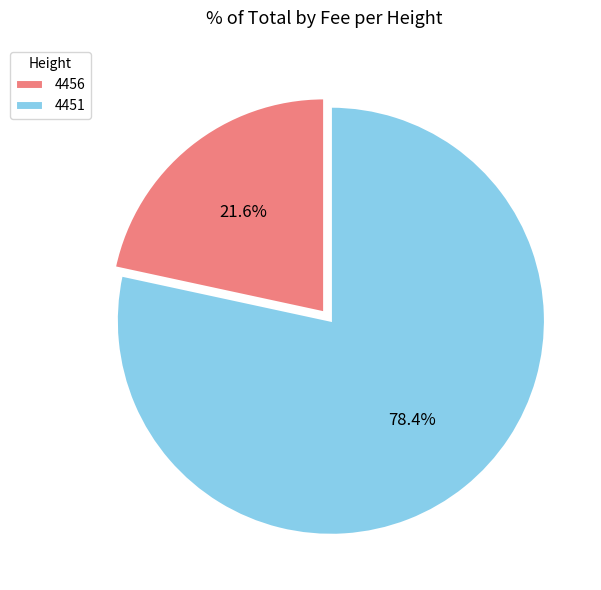

Is the sum of 4456 and 4451 greater than half?

Yes